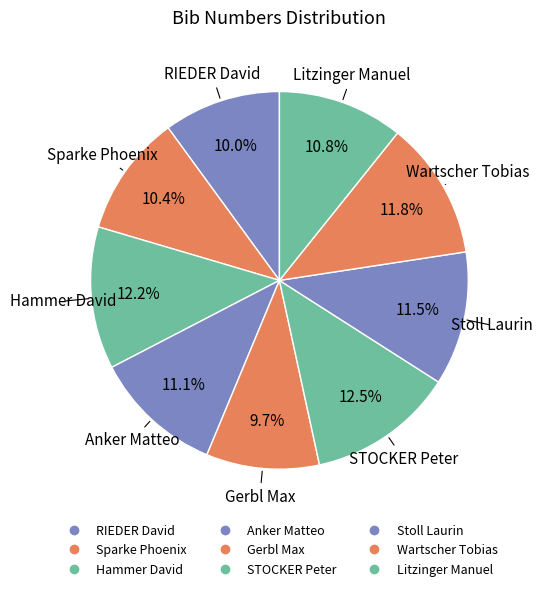

Do STOCKER Peter and Anker Matteo together represent more than half of the pie?

No